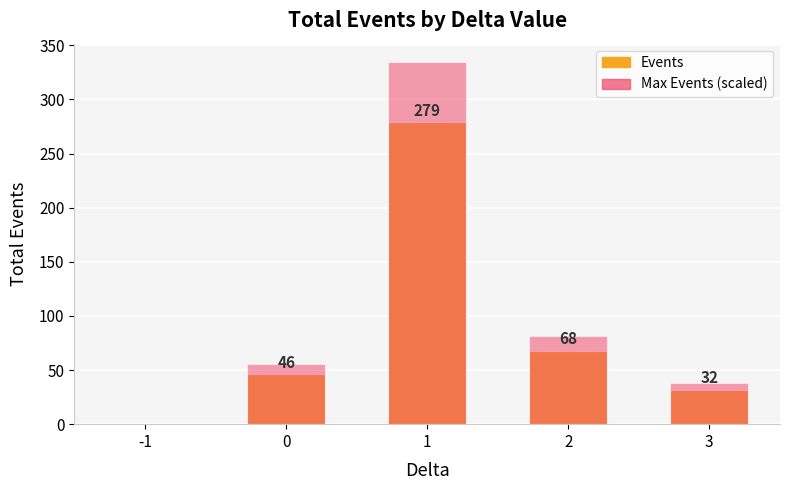

Where does the Events series first go above 46?

1